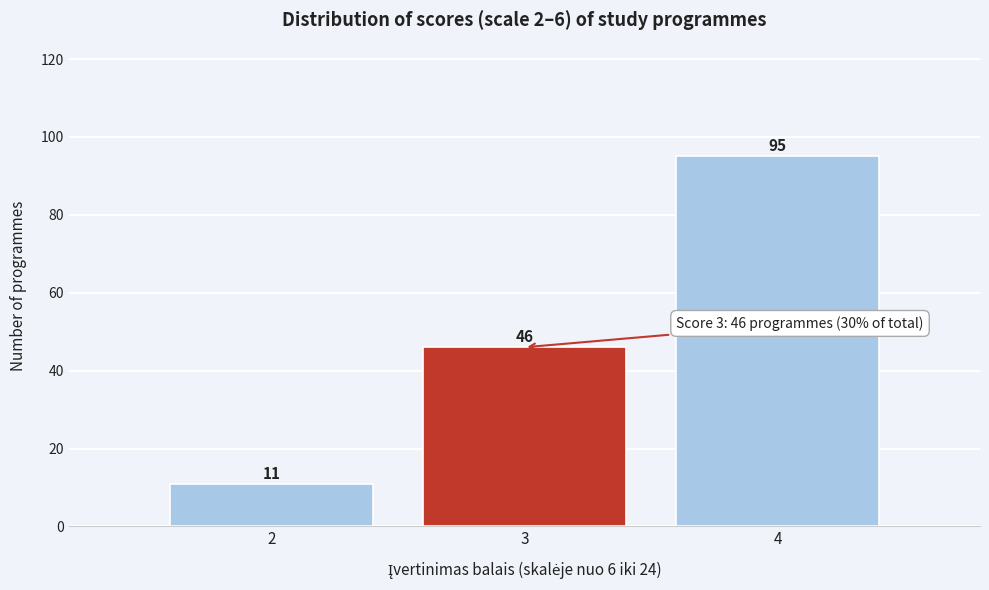

Which range on the x-axis has the tallest bar?

3.5 to 4.5